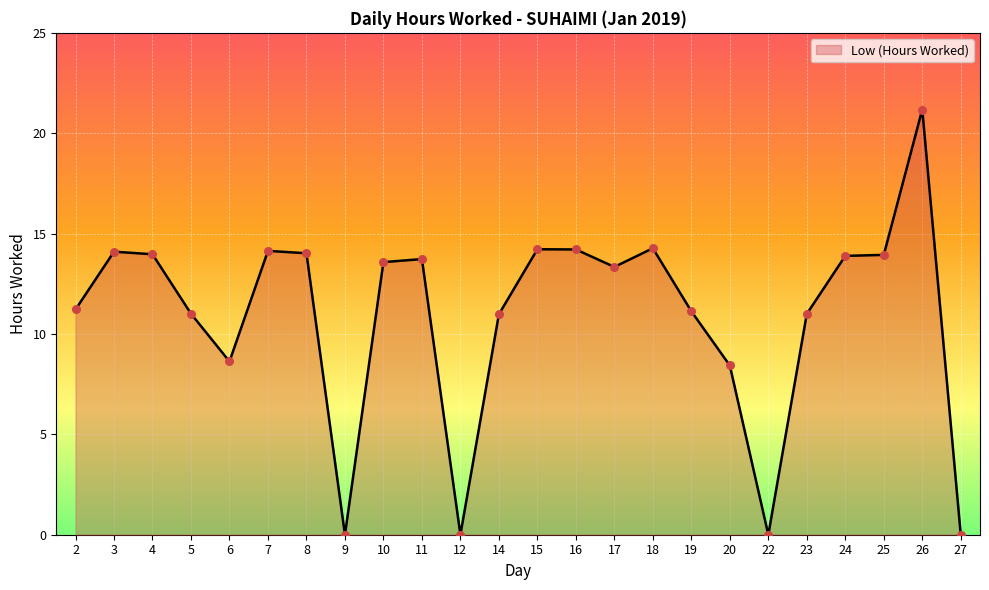

What is the change in value from 19 to 27?

-11.1